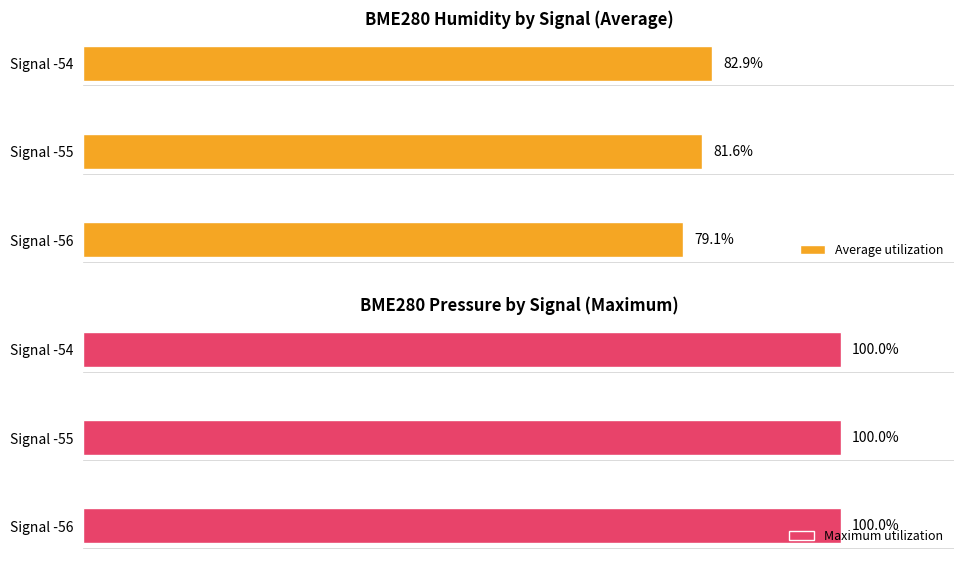

Which category has the highest value in the Average utilization series?

Signal -54